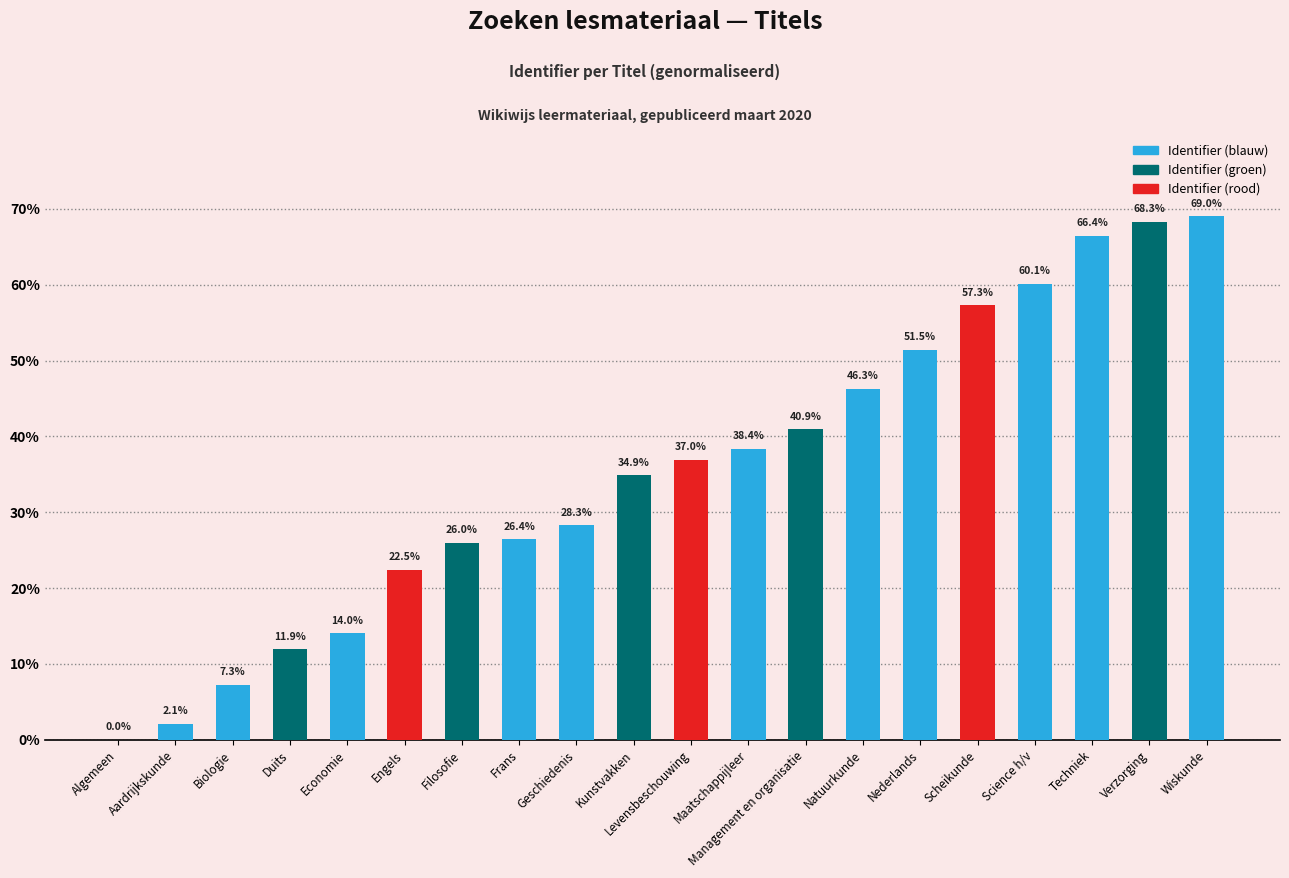

Is it true that the value at Science h/v is 14.3?

False